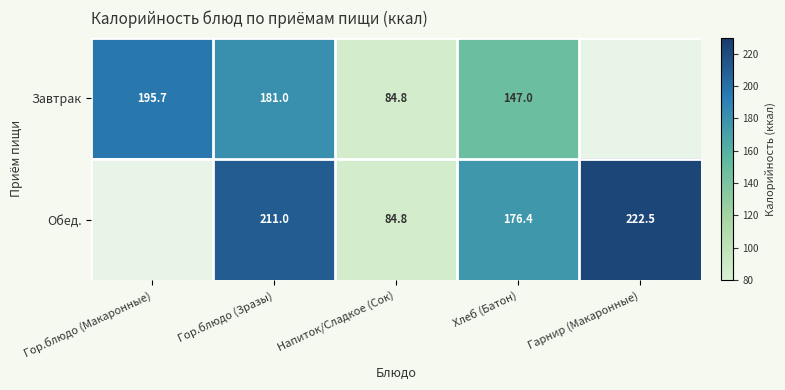

At Гор.блюдо (Зразы), list the series in order from largest to smallest.

Обед., Завтрак